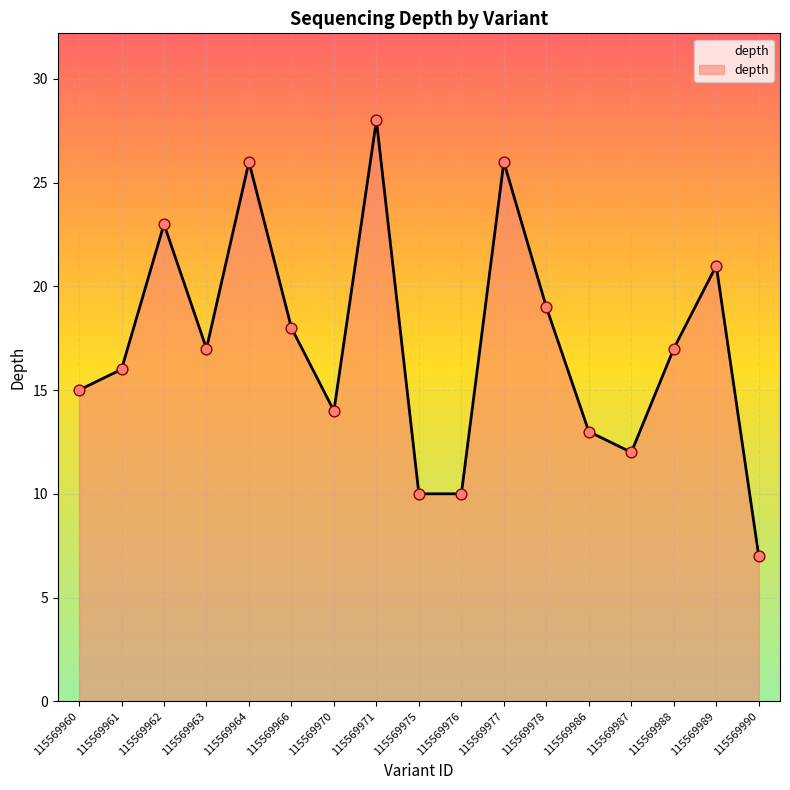

Between 115569960 and 115569978, which is larger?

115569978